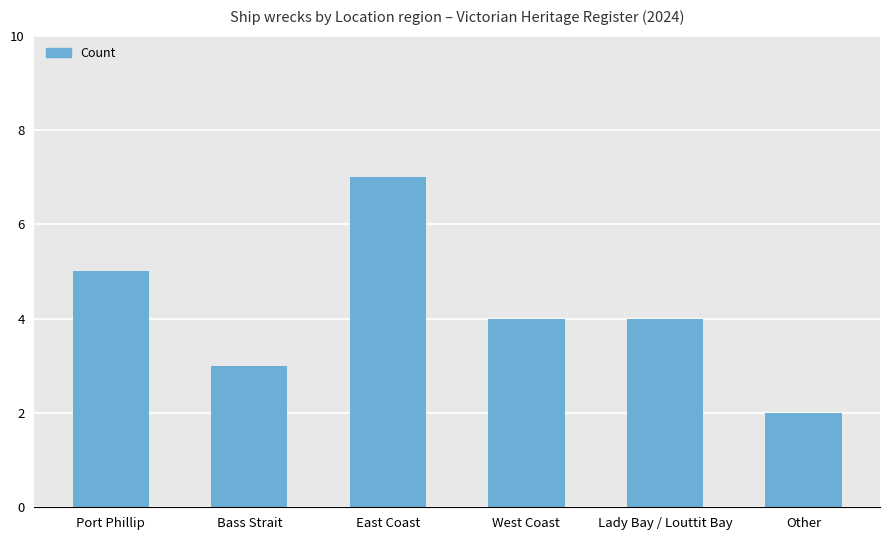

The chart shows a value of 3 at Bass Strait. True or false?

True